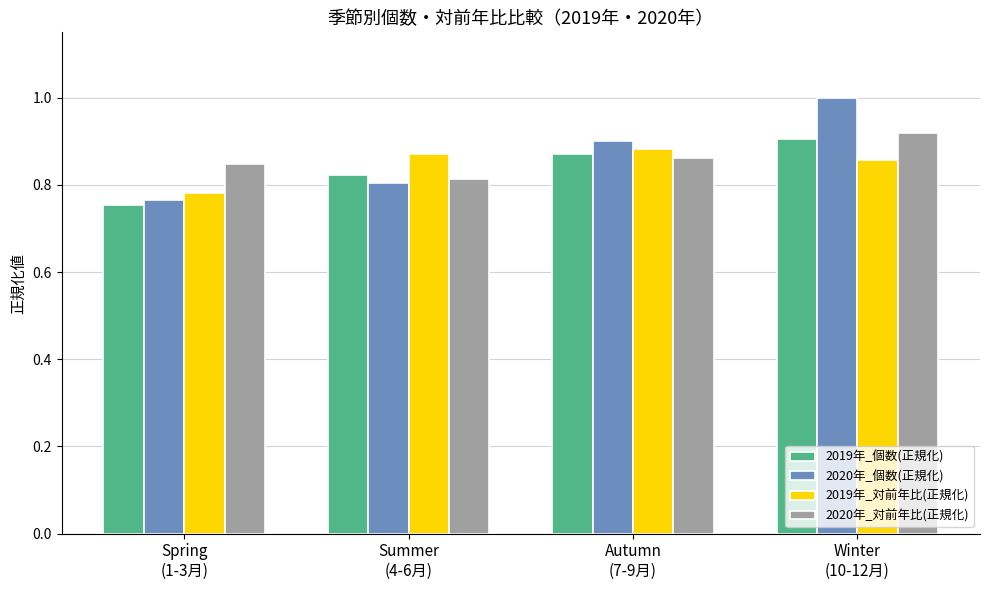

At which label does 2020年_対前年比(正規化) reach its minimum?

Summer
(4-6月)